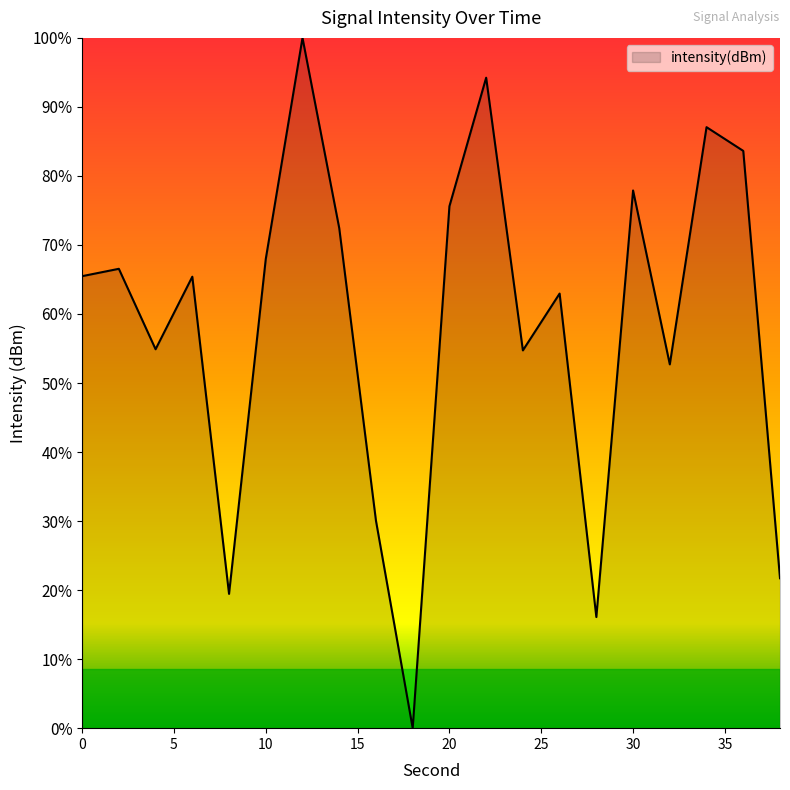

Reading left to right, transcribe all the data shown in this chart.

0=-127.1	2=-126.7	4=-130.8	6=-127.1	8=-143.2	10=-126.2	12=-115.0	14=-124.6	16=-139.5	18=-150.0	20=-123.5	22=-117.0	24=-130.8	26=-128.0	28=-144.4	30=-122.7	32=-131.6	34=-119.5	36=-120.7	38=-142.4